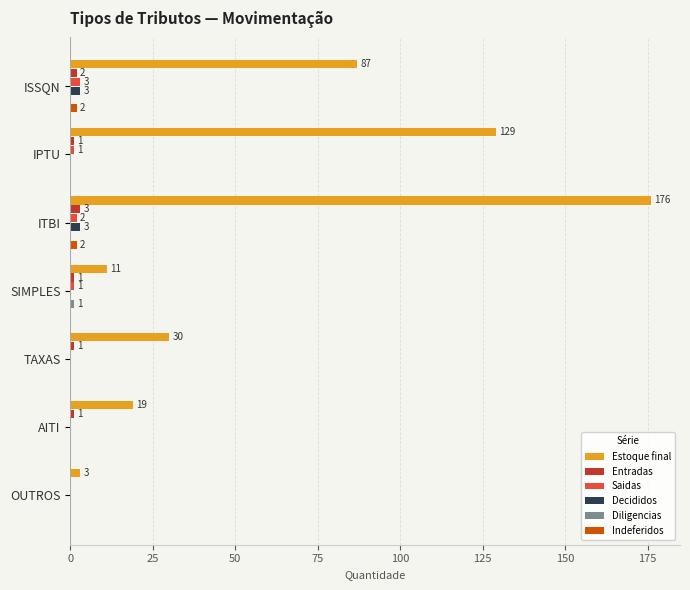

Between IPTU and ITBI, which series saw the biggest shift?

Estoque final